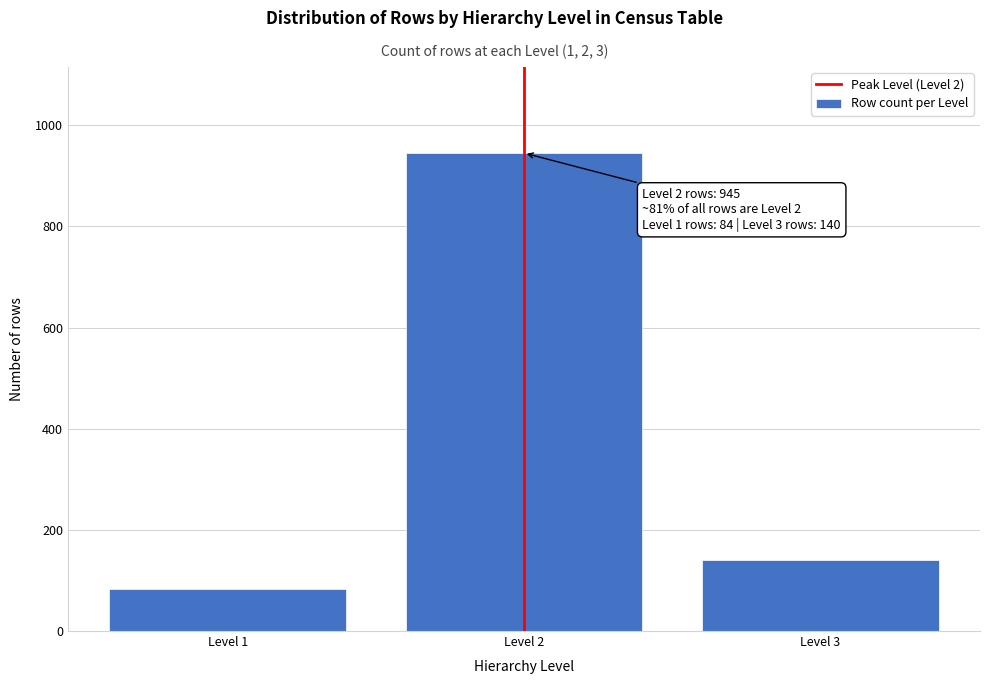

Reading left to right, extract all data points from this chart.

Level 1=84	Level 2=945	Level 3=140